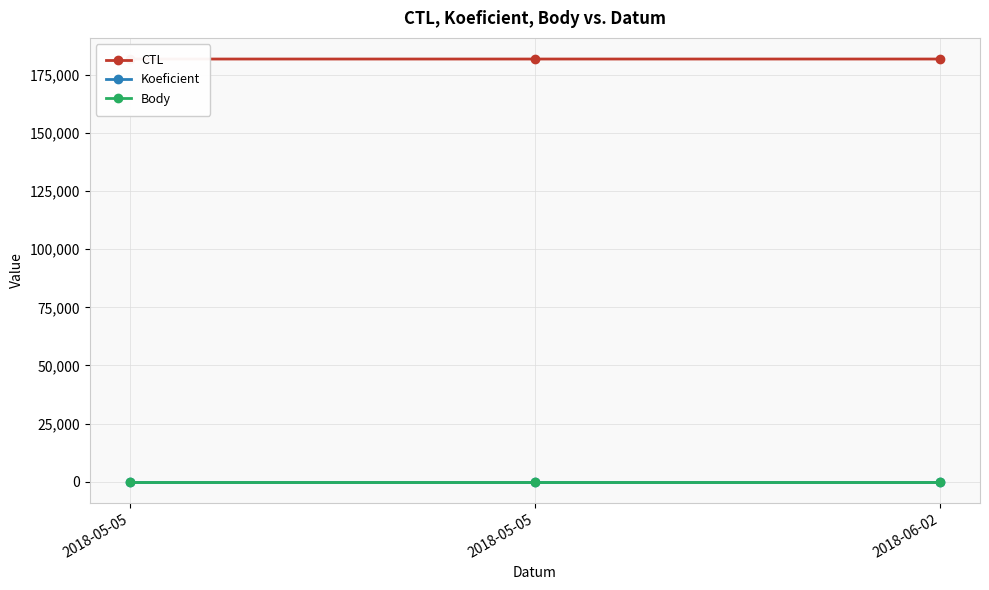

Reading left to right, list all the values displayed in this chart.

CTL: 181801	181801	181803
Koeficient: 7	7	7
Body: 7	7	7